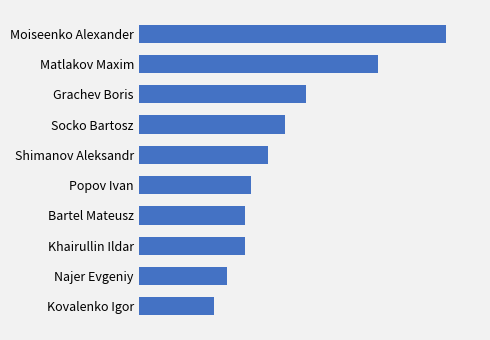

Does the chart contain any negative values?

No